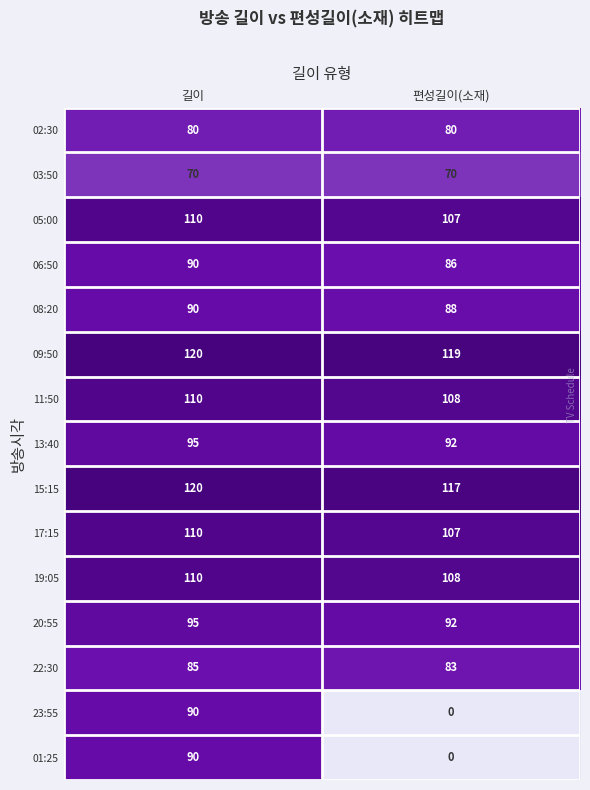

Reading left to right, list all the values displayed in this chart.

02:30: 80	80
03:50: 70	70
05:00: 110	107
06:50: 90	86
08:20: 90	88
09:50: 120	119
11:50: 110	108
13:40: 95	92
15:15: 120	117
17:15: 110	107
19:05: 110	108
20:55: 95	92
22:30: 85	83
23:55: 90	0
01:25: 90	0